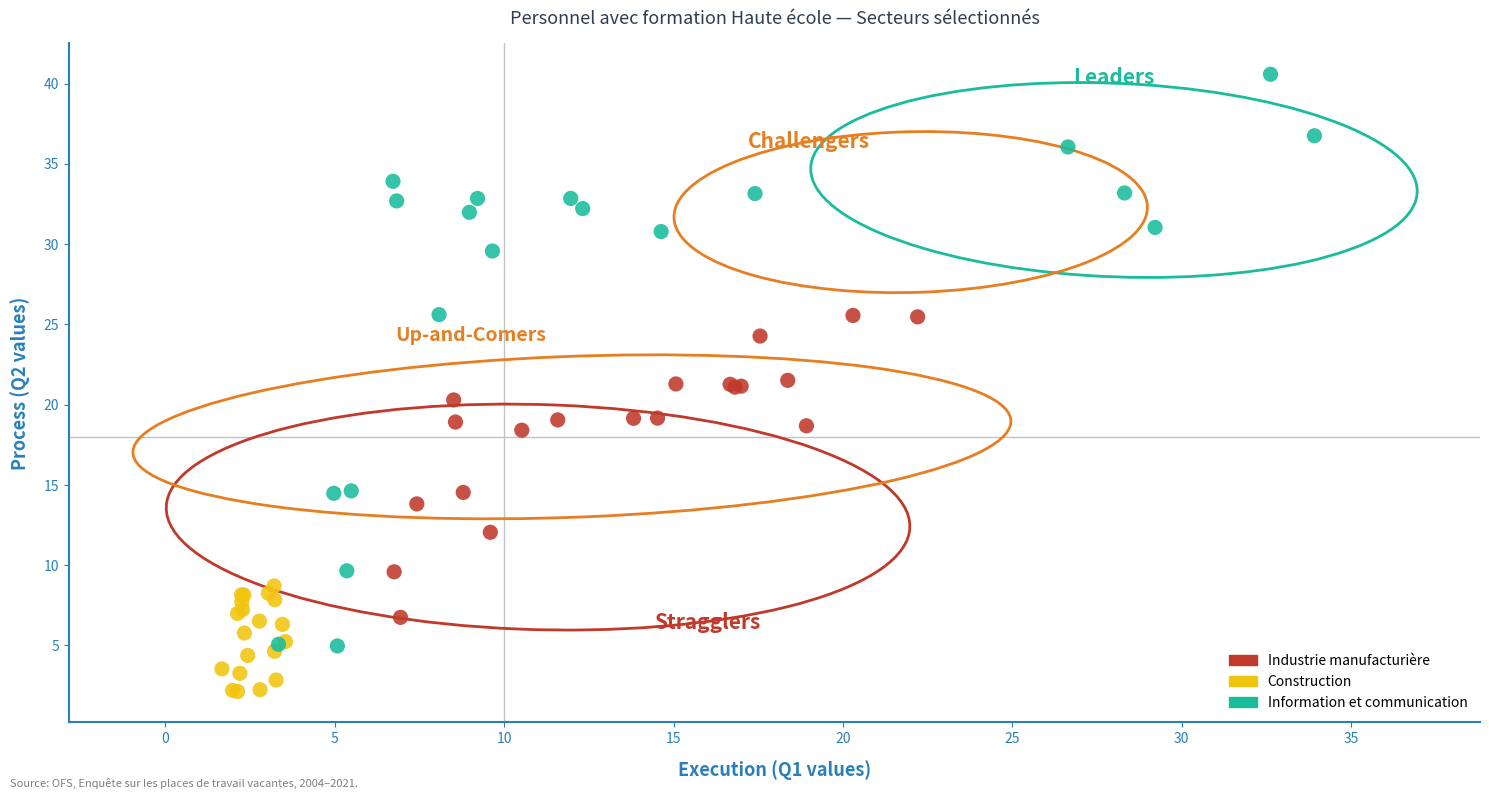

What are all the series names shown in the legend?

Industrie manufacturière, Construction, Information et communication